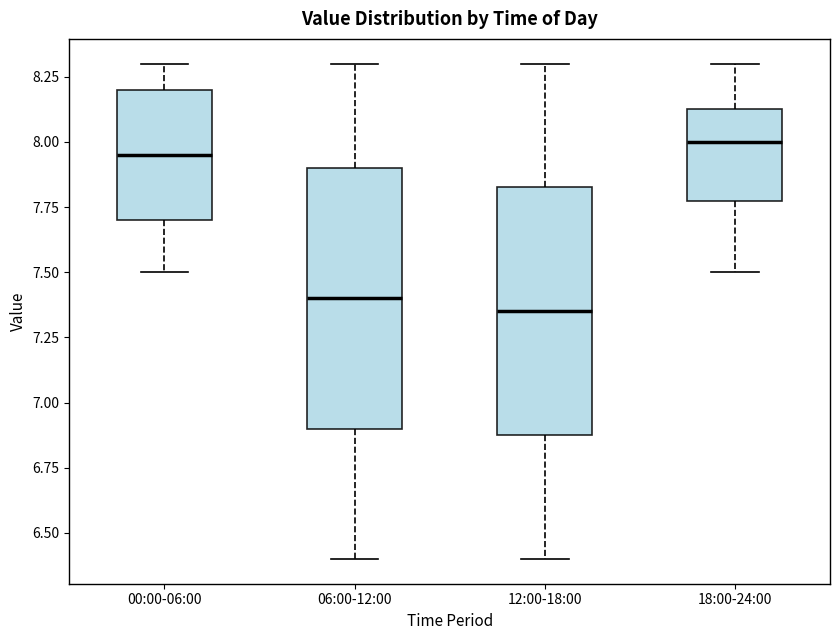

Reading left to right, read every box against the y-axis: the position of its median line, the range the box covers, and the ends of its whiskers. The values are not printed on the chart, so give them approximately, as read against the axis.

00:00-06:00: median 7.95, box 7.70 to 8.20, whiskers 7.50 to 8.30
06:00-12:00: median 7.40, box 6.90 to 7.90, whiskers 6.40 to 8.30
12:00-18:00: median 7.35, box 6.90 to 7.85, whiskers 6.40 to 8.30
18:00-24:00: median 8.00, box 7.80 to 8.15, whiskers 7.50 to 8.30